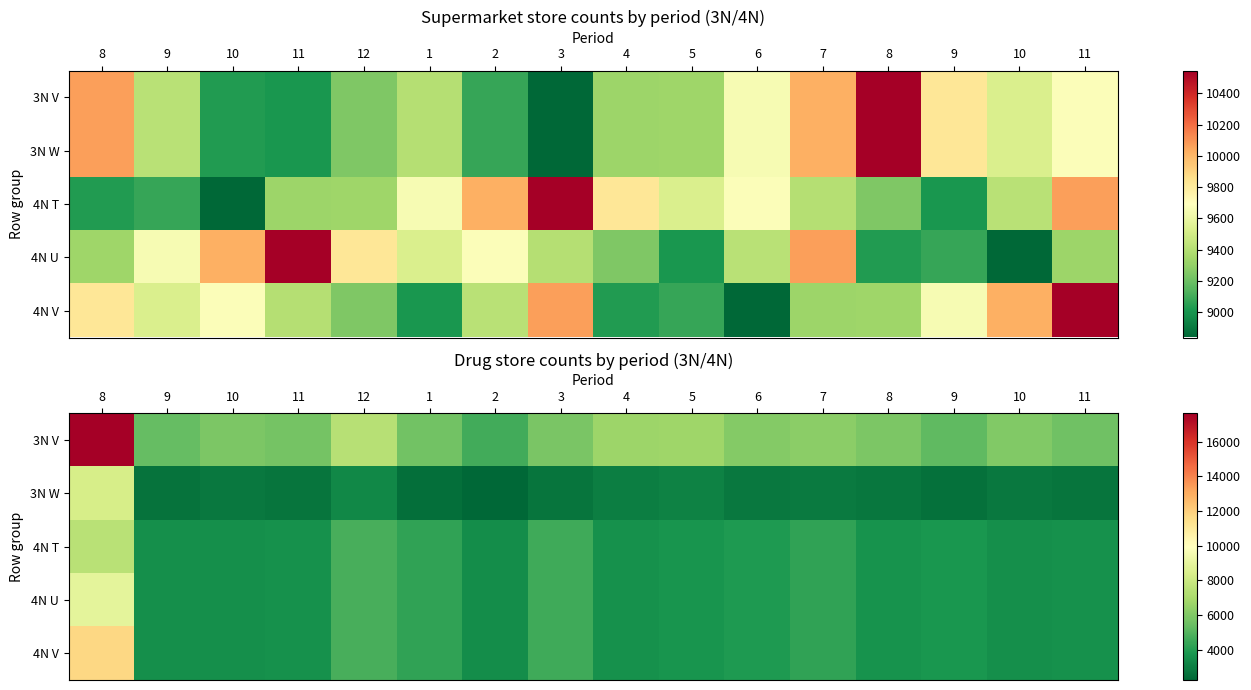

What is the average value of the 4N T series?

4062